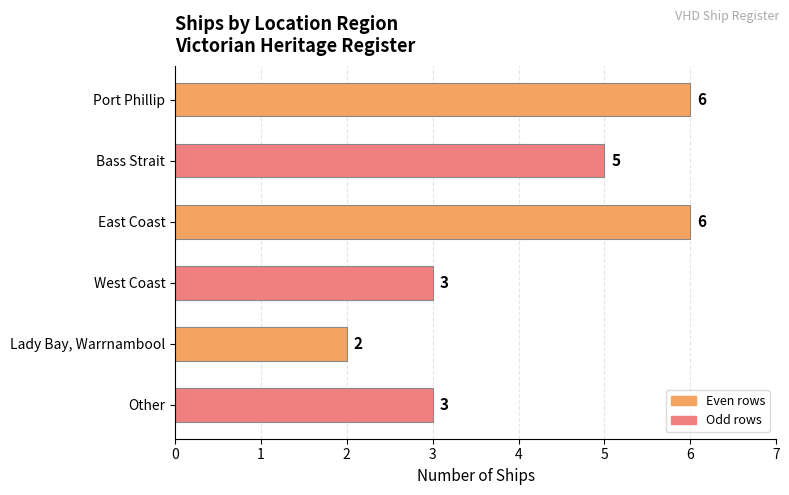

Reading bottom to top, what are all the values shown in this chart?

Other=3	Lady Bay, Warrnambool=2	West Coast=3	East Coast=6	Bass Strait=5	Port Phillip=6